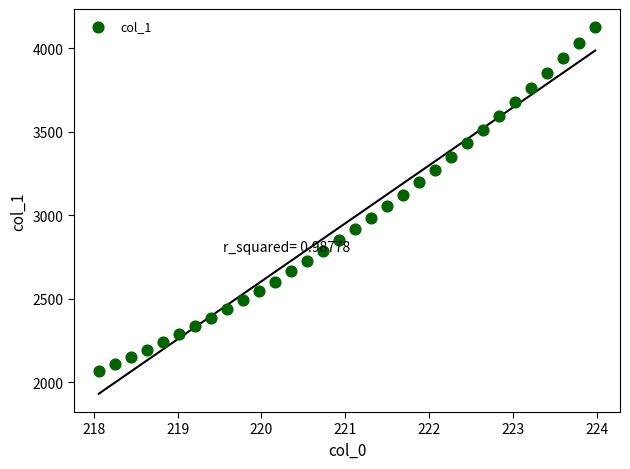

What is the range of X values (max minus min)?

5.9